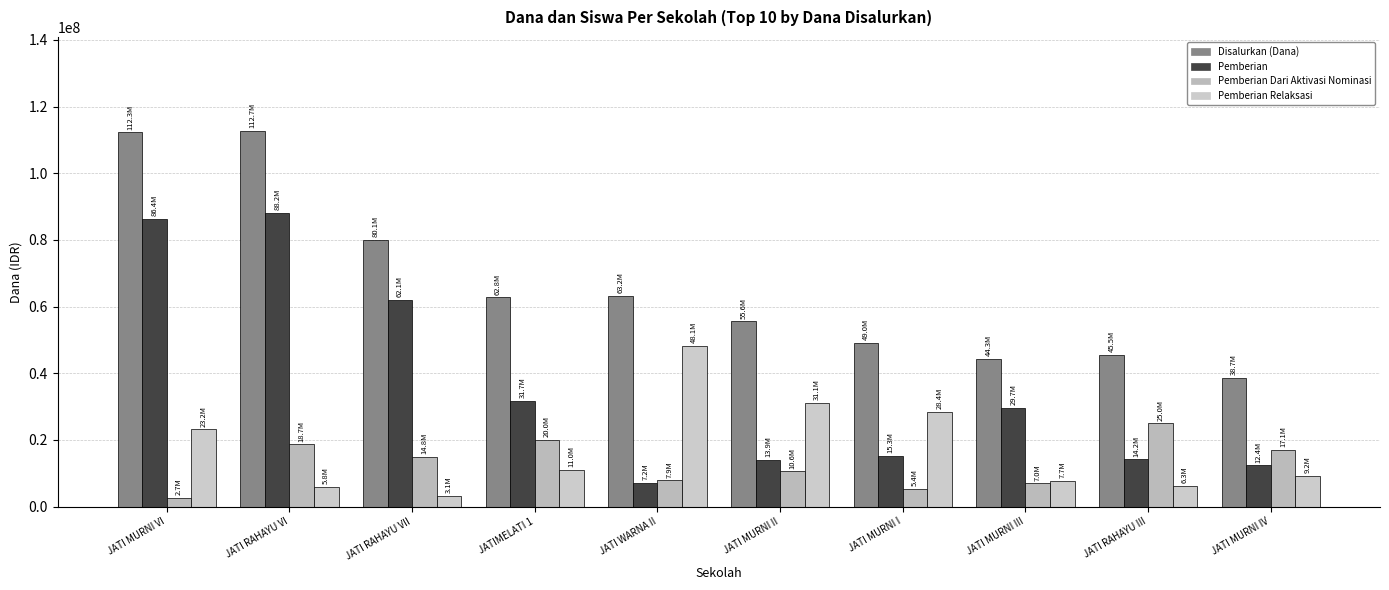

Is the value of Disalurkan (Dana) at JATI MURNI II greater than the value of Pemberian Dari Aktivasi Nominasi at JATIMELATI 1?

Yes